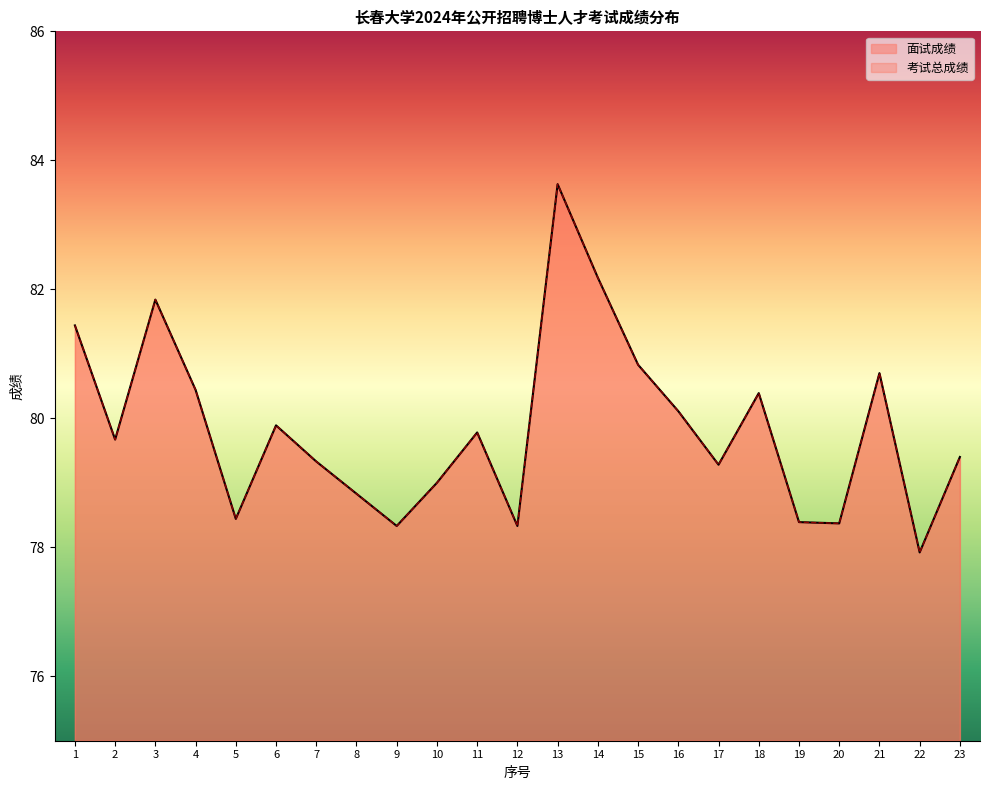

Is the value of 考试总成绩 at 4 greater than the value of 面试成绩 at 11?

Yes